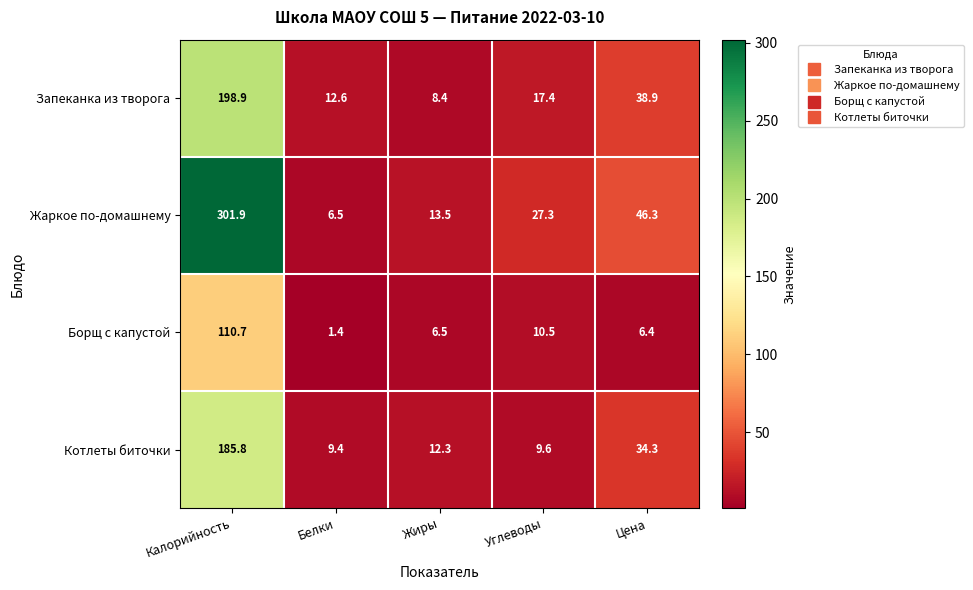

Reading left to right, list all the values displayed in this chart.

Запеканка из творога: 198.9	12.6	8.4	17.4	38.9
Жаркое по-домашнему: 301.9	6.5	13.5	27.3	46.3
Борщ с капустой: 110.7	1.4	6.5	10.5	6.4
Котлеты биточки: 185.8	9.4	12.3	9.6	34.3